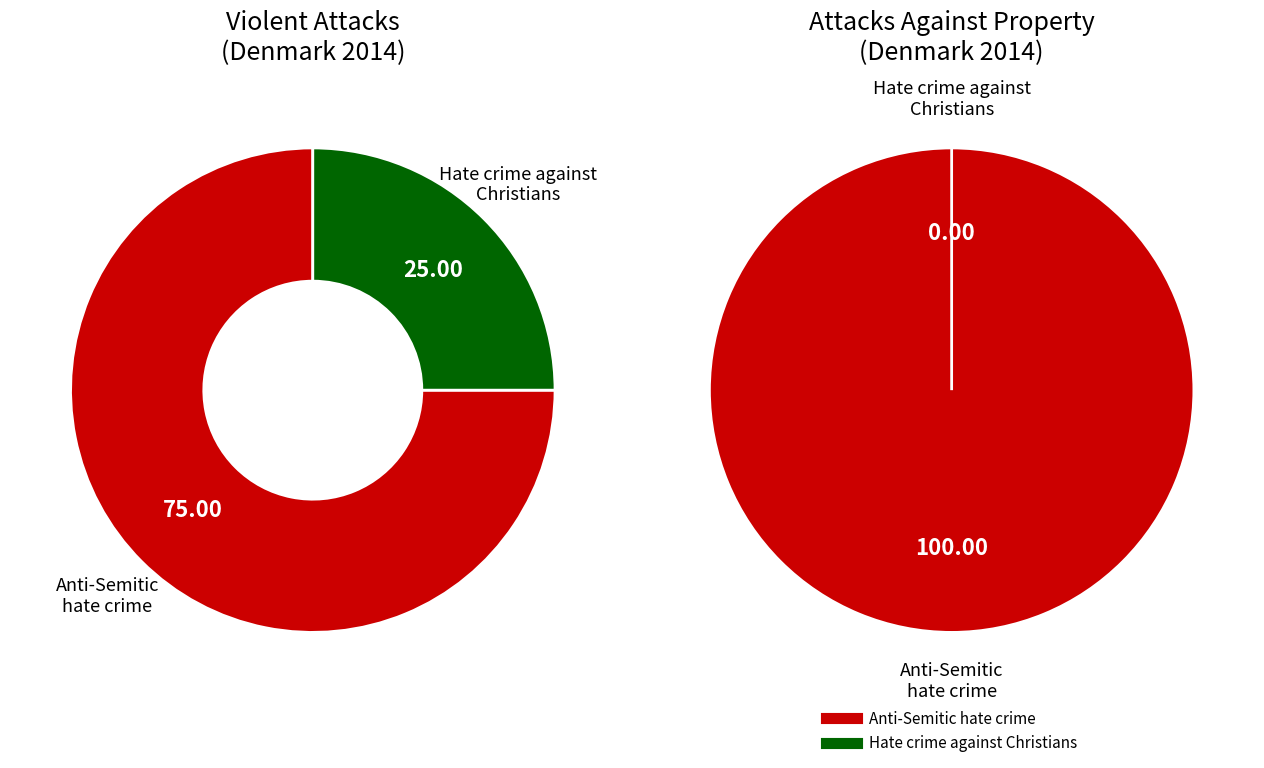

How many slices are in this pie chart?

2